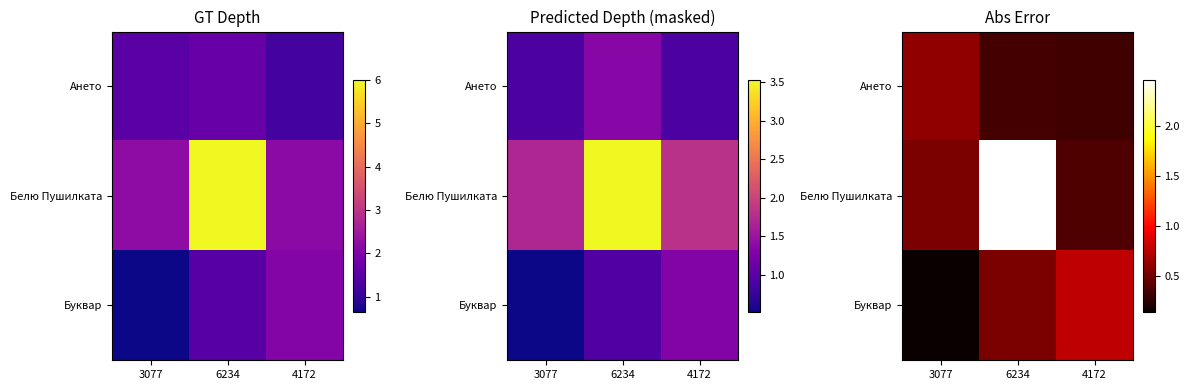

Which series has the largest total across all categories?

Белю Пушилката